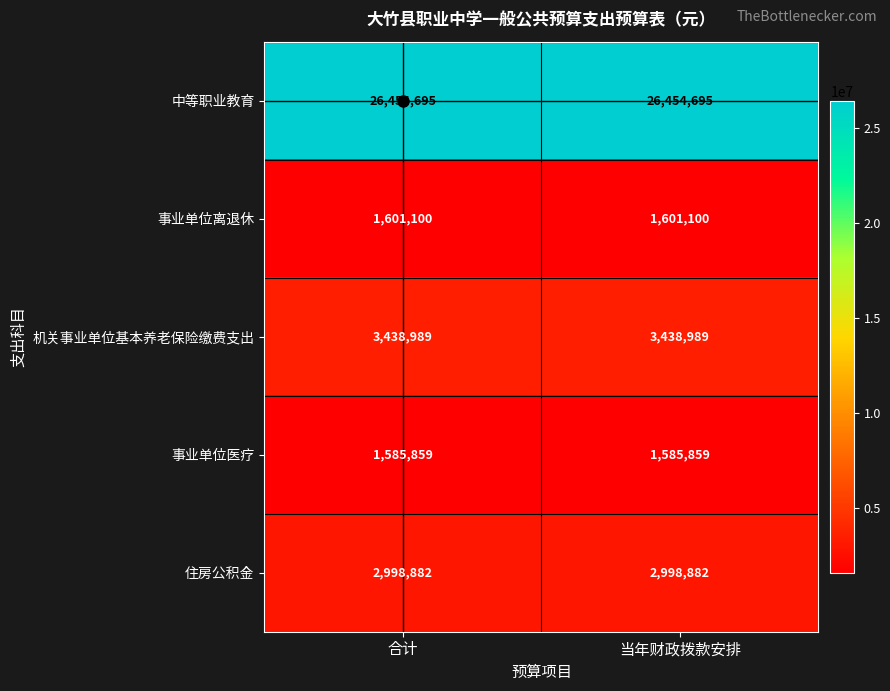

How many distinct data groups are displayed?

5